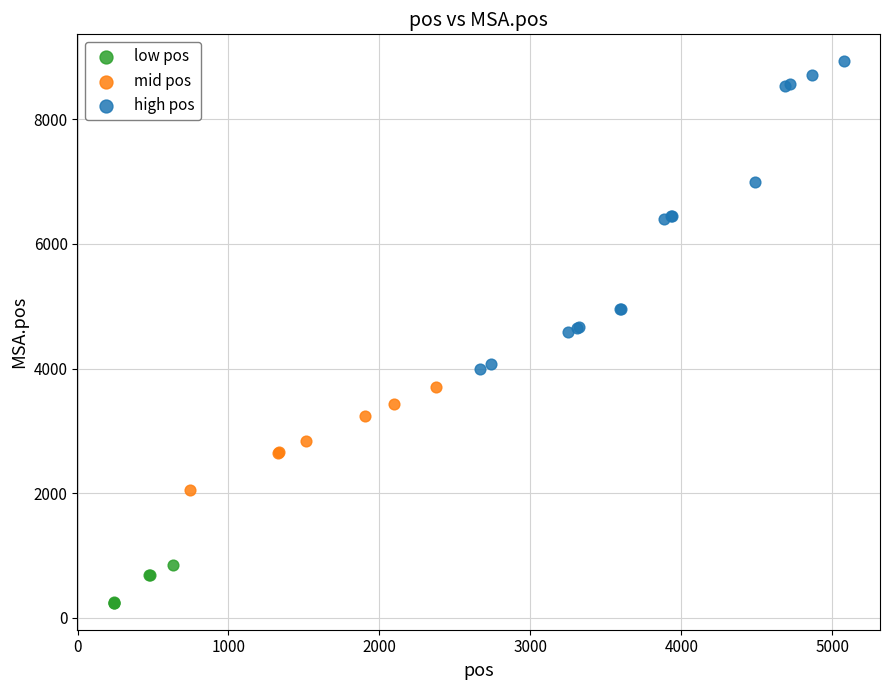

What are all the series names shown in the legend?

low pos, mid pos, high pos